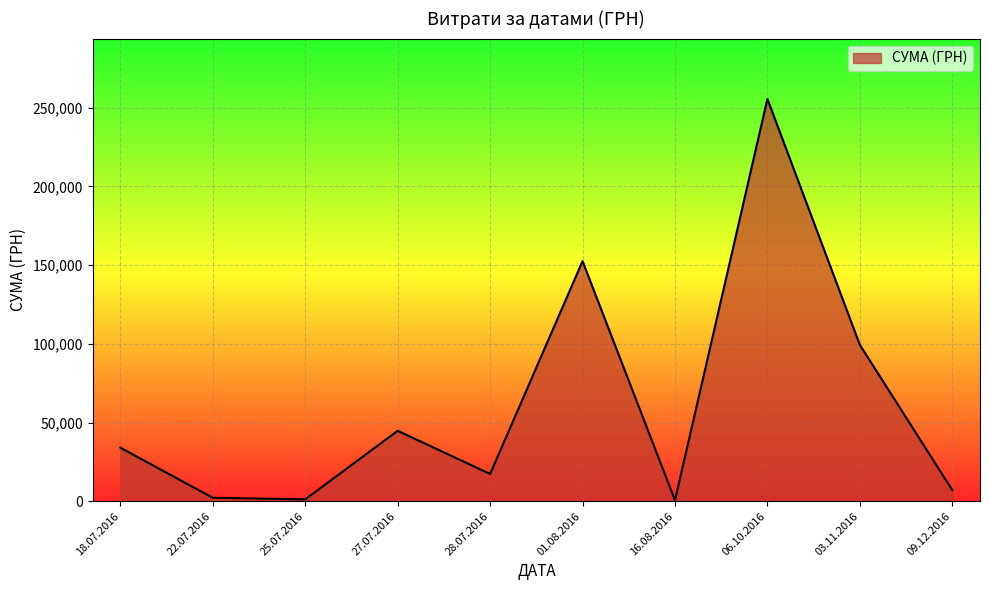

What is the average value?

61450.9